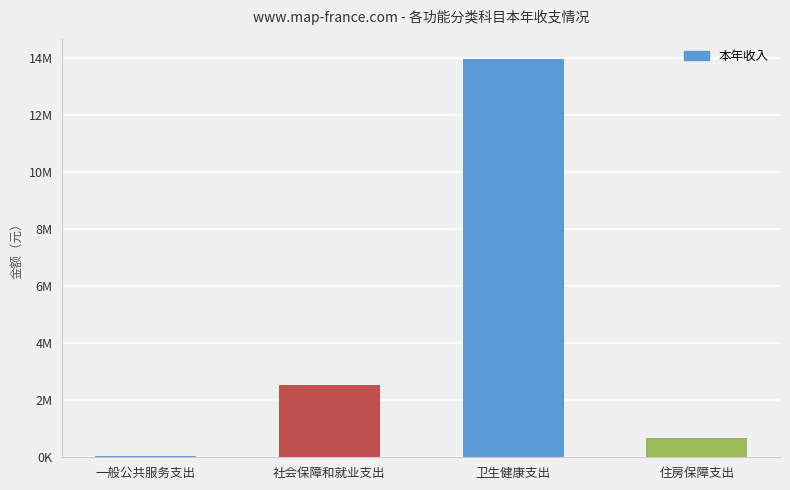

Reading right to left, extract all data points from this chart.

676003.4	13984494.0	2521510.9	50000.0